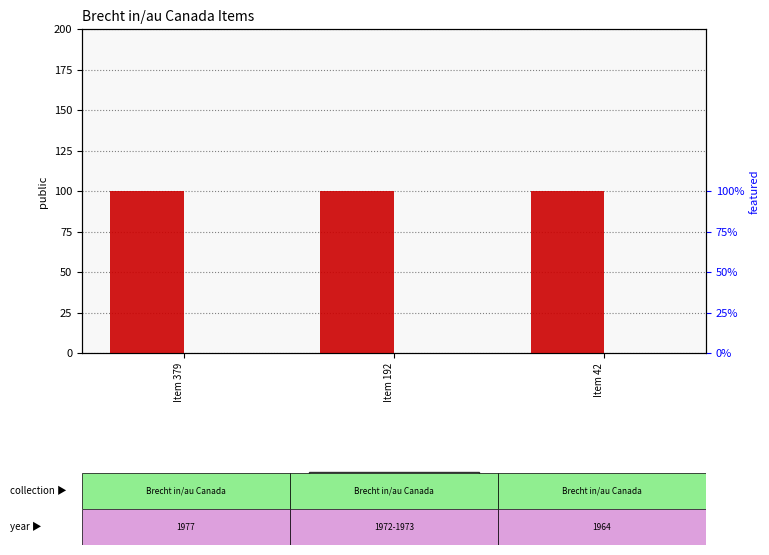

What is the value of the public bar at the 3rd from the left?

1